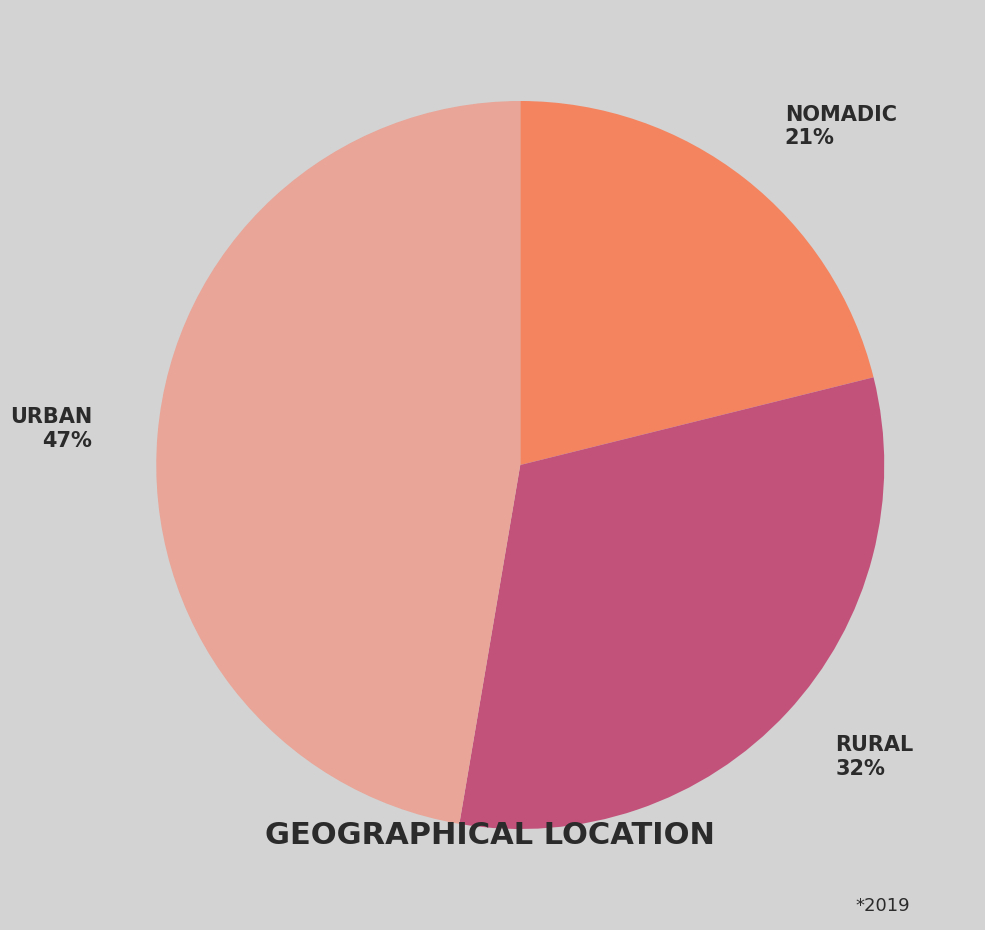

Is the sum of NOMADIC and URBAN greater than half?

Yes